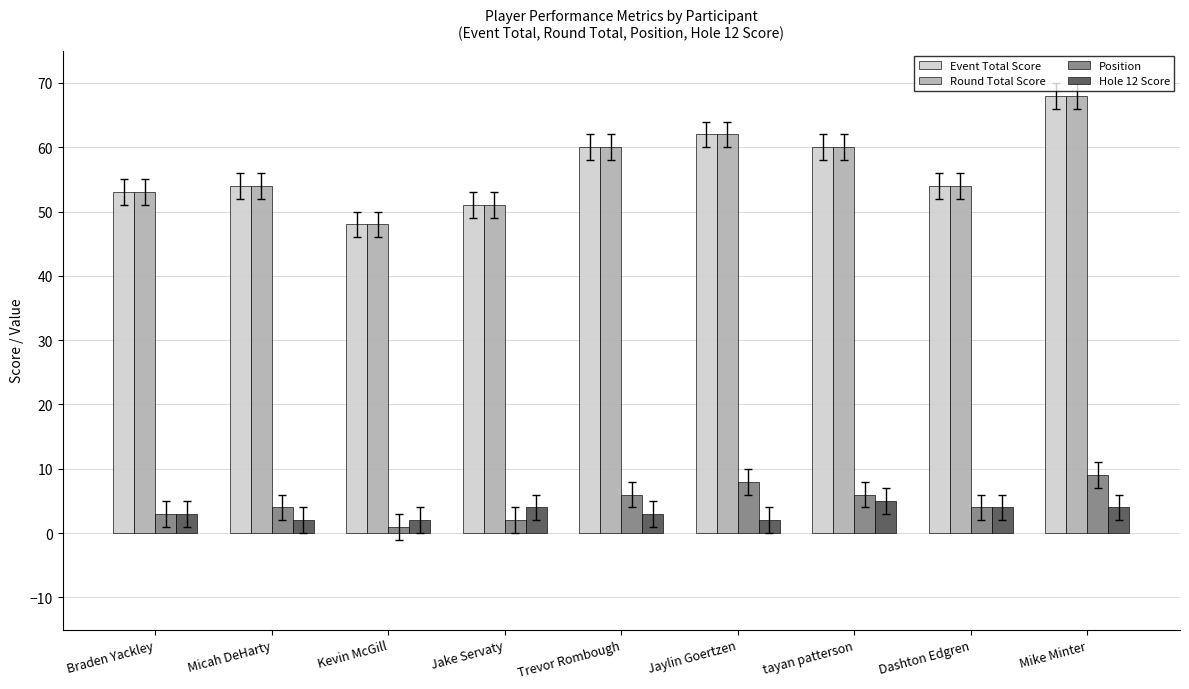

Reading left to right, extract all data points from this chart.

Event Total Score: Braden Yackley=53	Micah DeHarty=54	Kevin McGill=48	Jake Servaty=51	Trevor Rombough=60	Jaylin Goertzen=62	tayan patterson=60	Dashton Edgren=54	Mike Minter=68
Round Total Score: Braden Yackley=53	Micah DeHarty=54	Kevin McGill=48	Jake Servaty=51	Trevor Rombough=60	Jaylin Goertzen=62	tayan patterson=60	Dashton Edgren=54	Mike Minter=68
Position: Braden Yackley=3	Micah DeHarty=4	Kevin McGill=1	Jake Servaty=2	Trevor Rombough=6	Jaylin Goertzen=8	tayan patterson=6	Dashton Edgren=4	Mike Minter=9
Hole 12 Score: Braden Yackley=3	Micah DeHarty=2	Kevin McGill=2	Jake Servaty=4	Trevor Rombough=3	Jaylin Goertzen=2	tayan patterson=5	Dashton Edgren=4	Mike Minter=4